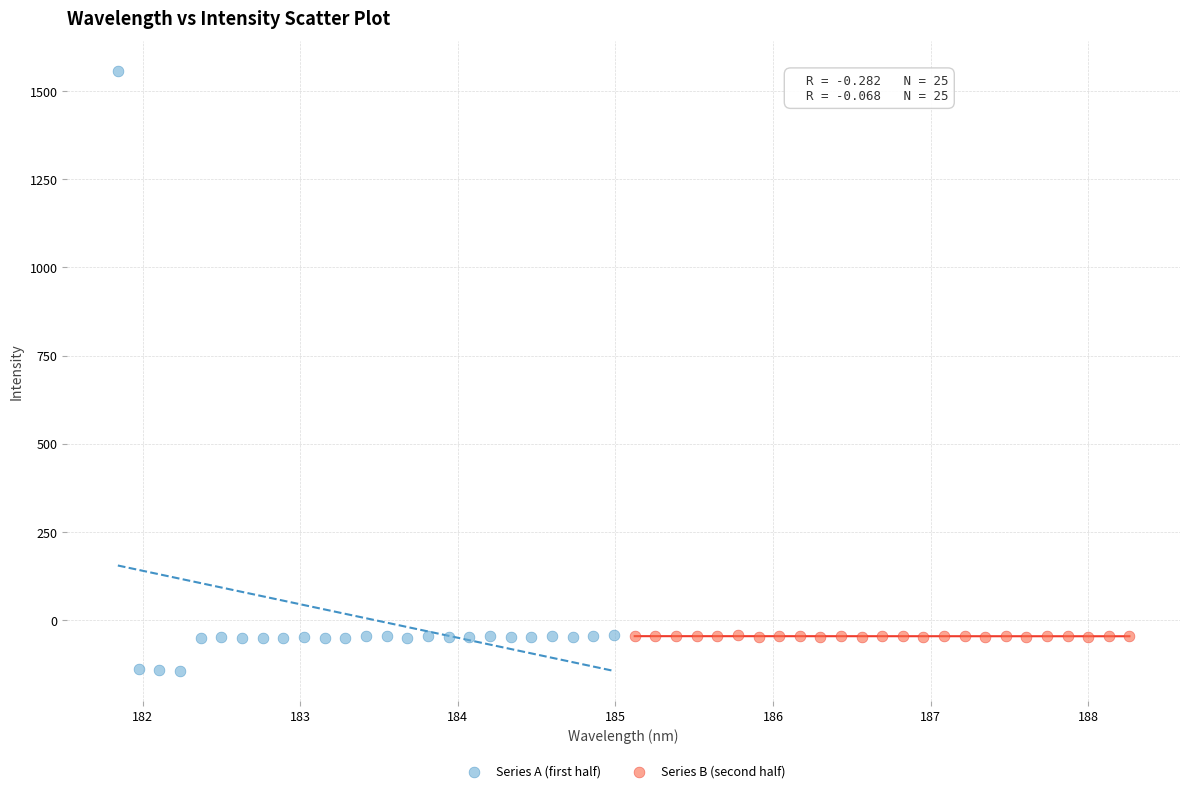

Which series has the widest spread of Y values?

Series A (first half)